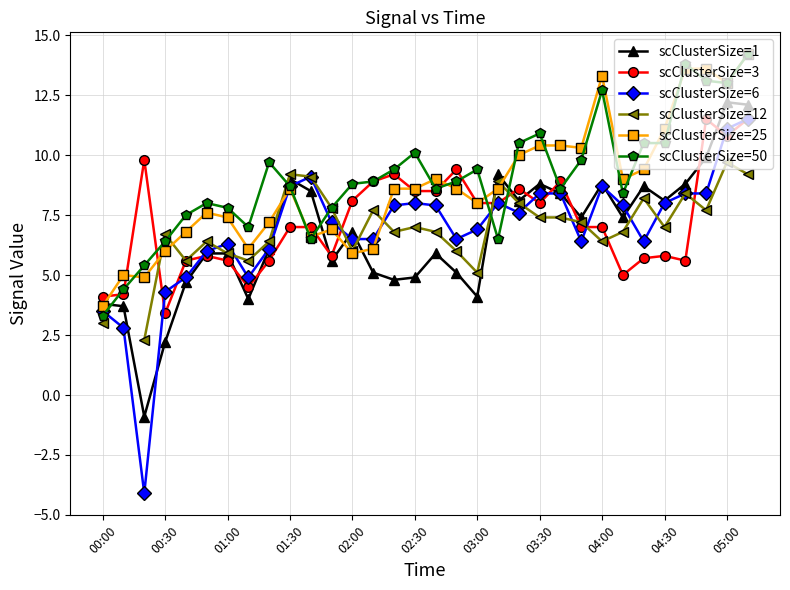

What is the maximum value for scClusterSize=3?

11.5